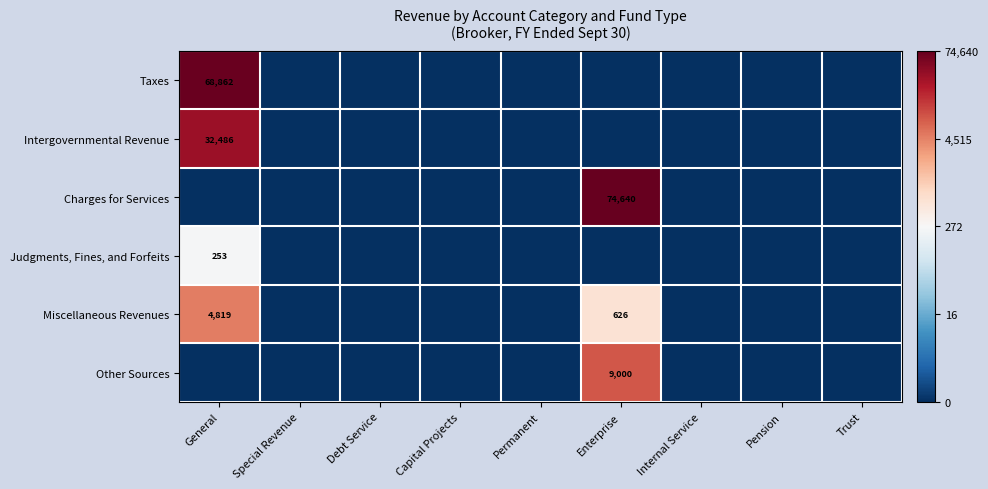

Is it true that Miscellaneous Revenues equals 154 at Enterprise?

False